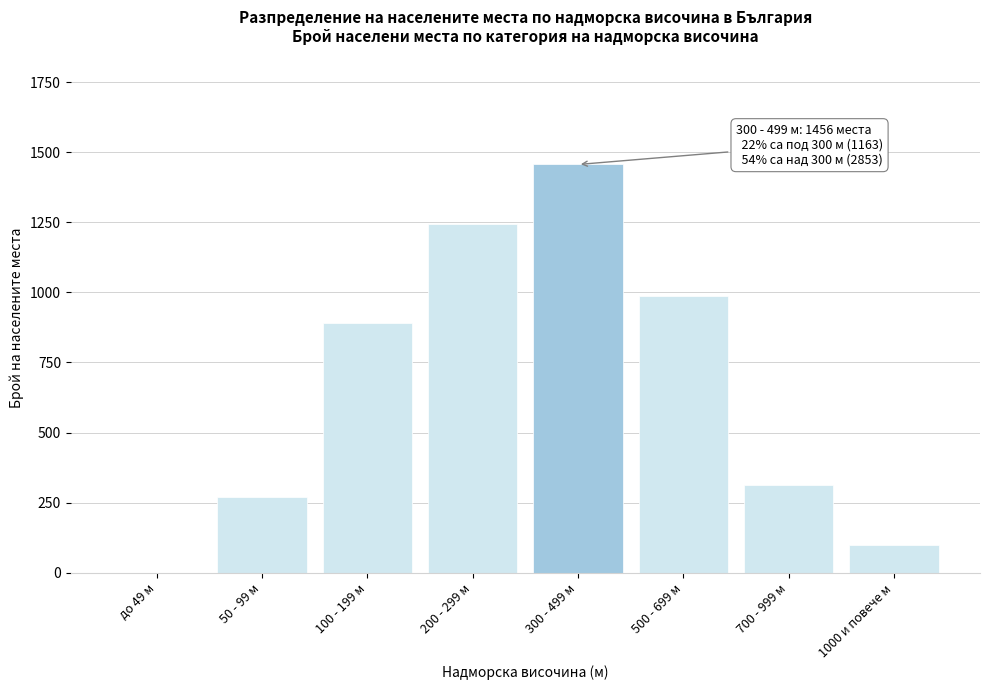

Reading right to left, what are all the values shown in this chart?

1000 и повече м=98	700 - 999 м=312	500 - 699 м=987	300 - 499 м=1456	200 - 299 м=1243	100 - 199 м=892	50 - 99 м=271	до 49 м=0